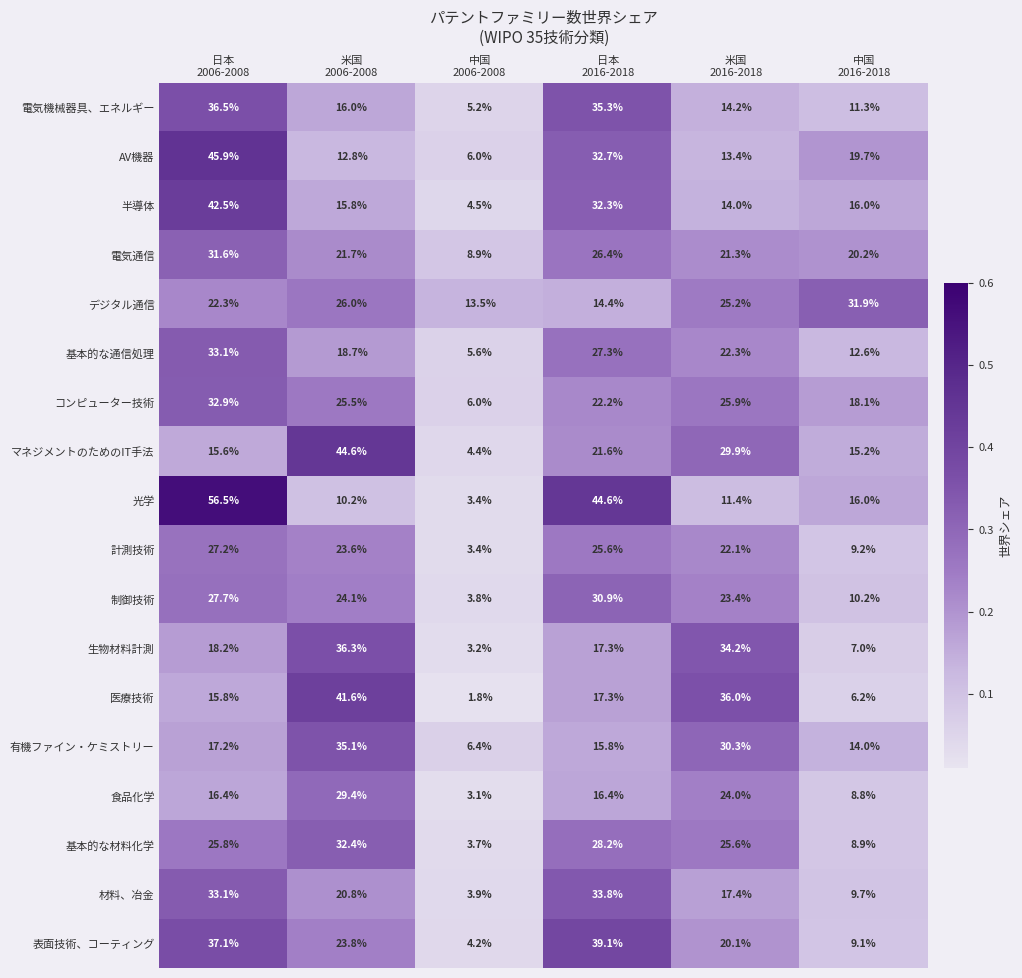

At how many categories does at least one series exceed 38?

3